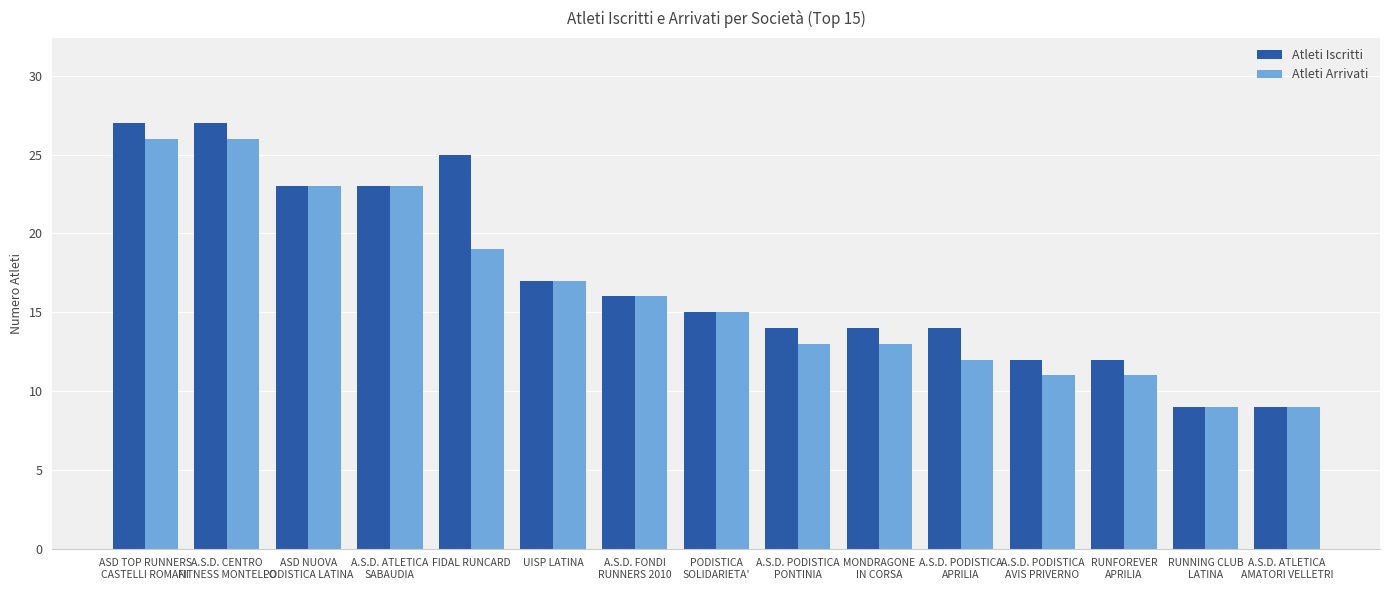

At how many categories does at least one series exceed 22?

5